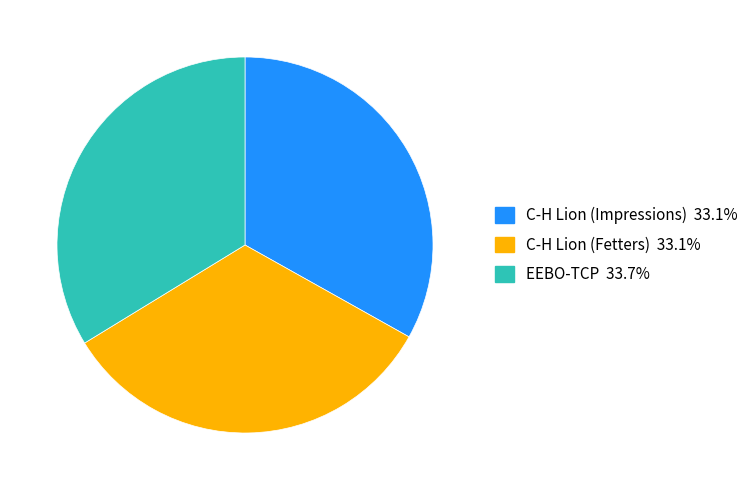

What is the largest slice in the pie chart?

EEBO-TCP